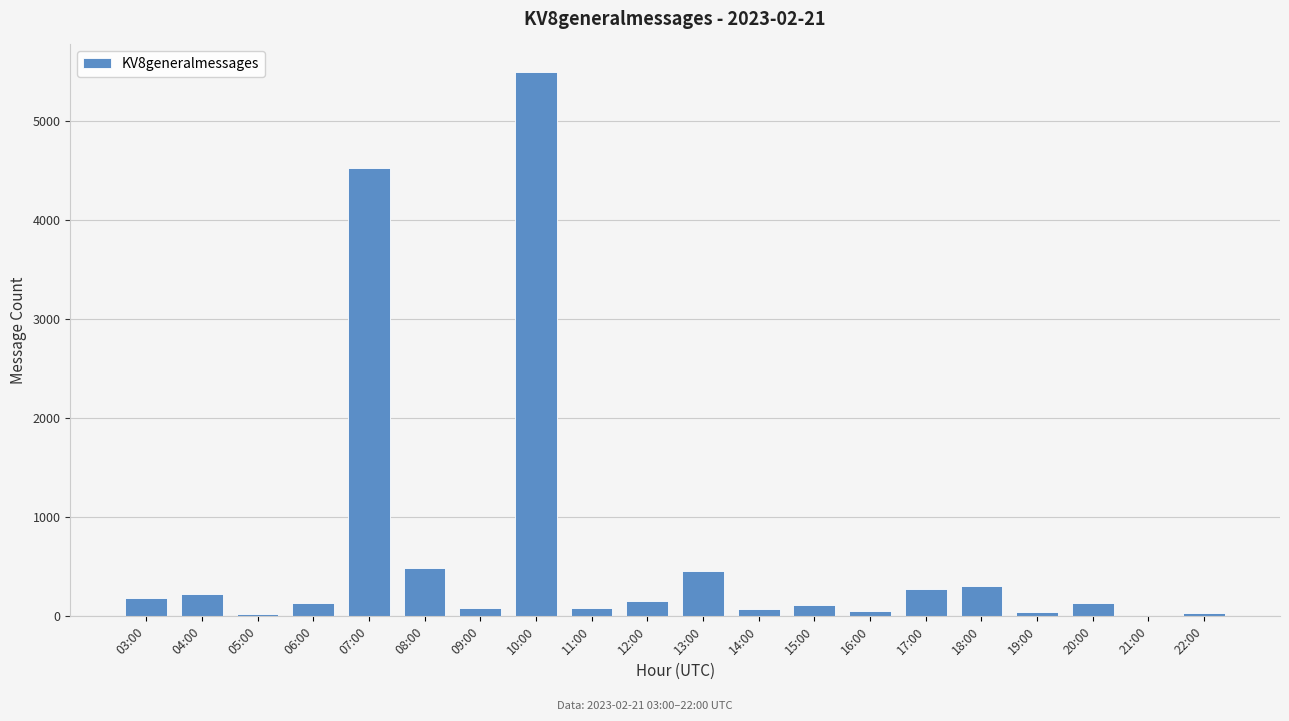

What is the greatest value displayed?

5502